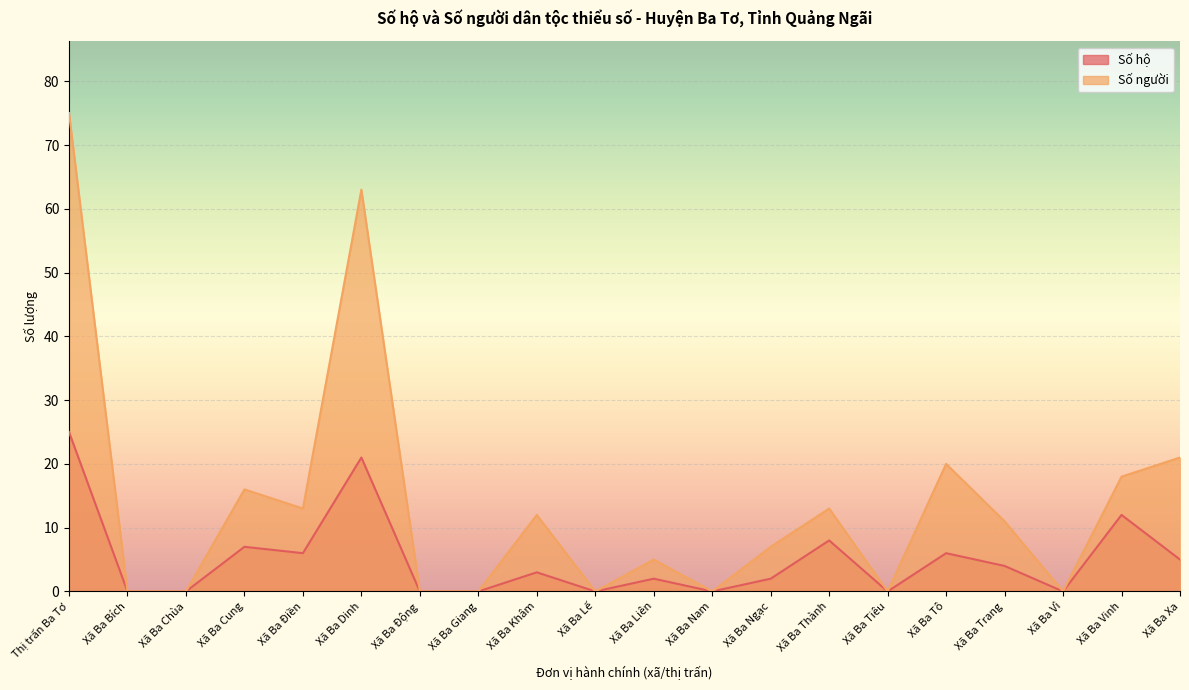

True or false: Số hộ has a value of 1 at Xã Ba Tô.

False